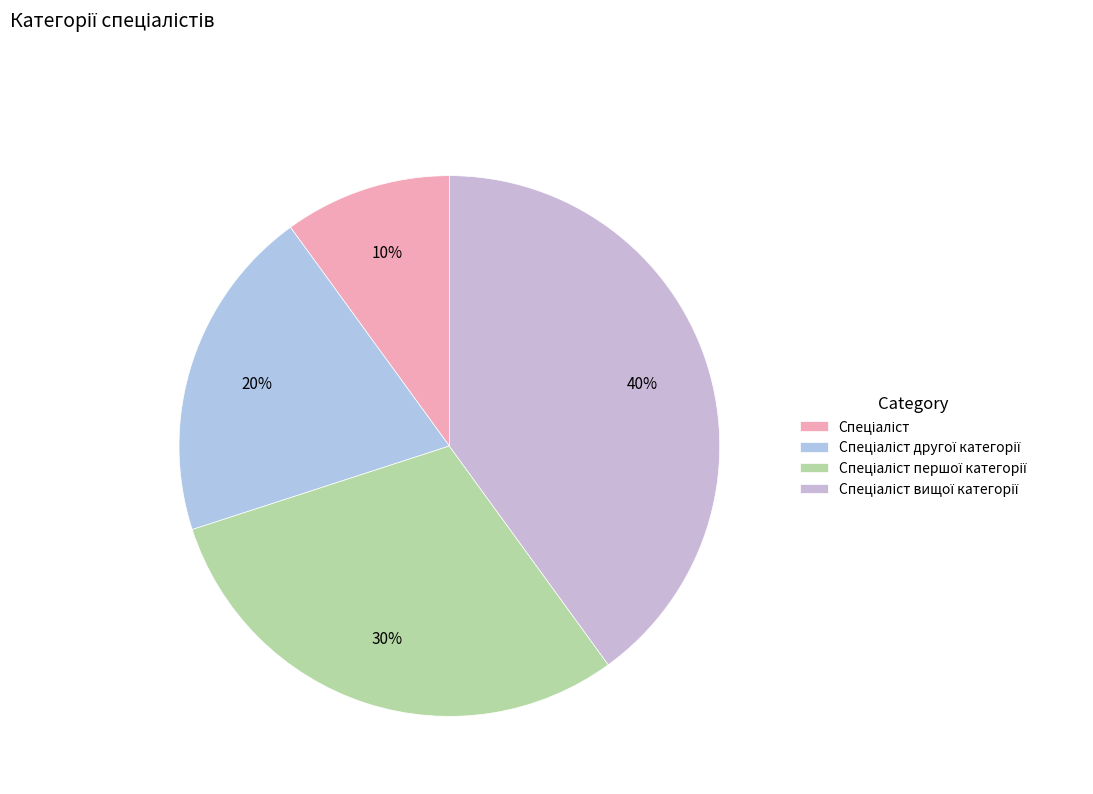

Count the number of slices in the pie.

4